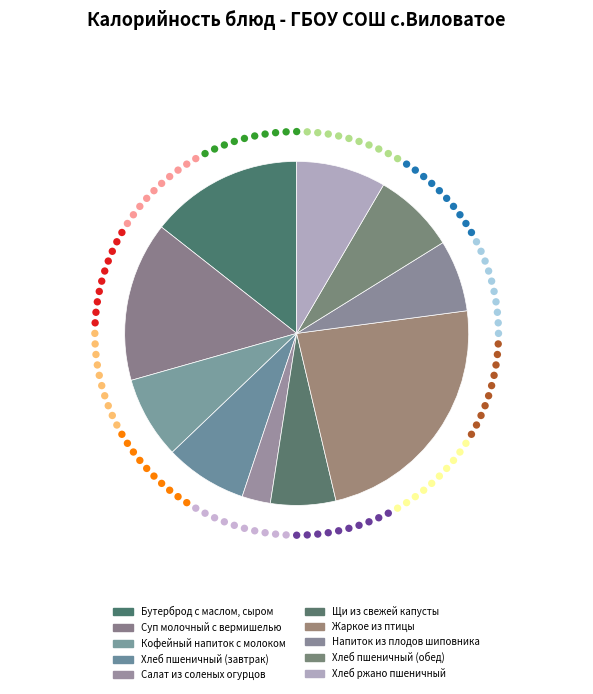

What is the ratio of the value at Жаркое из птицы to the value at Напиток из плодов шиповника?

3.5